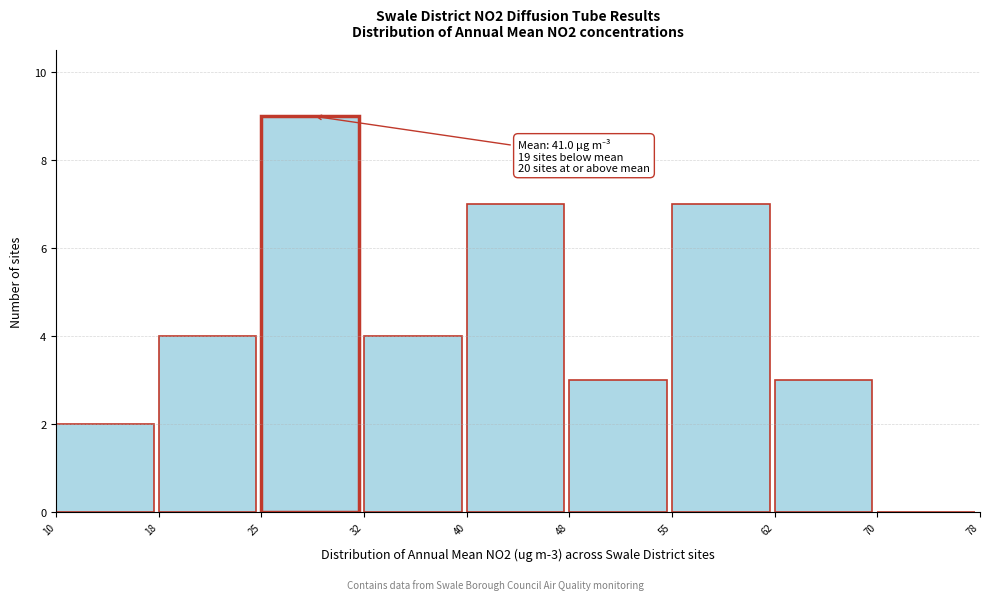

Over which range of the x-axis is the bar tallest?

25 to 32